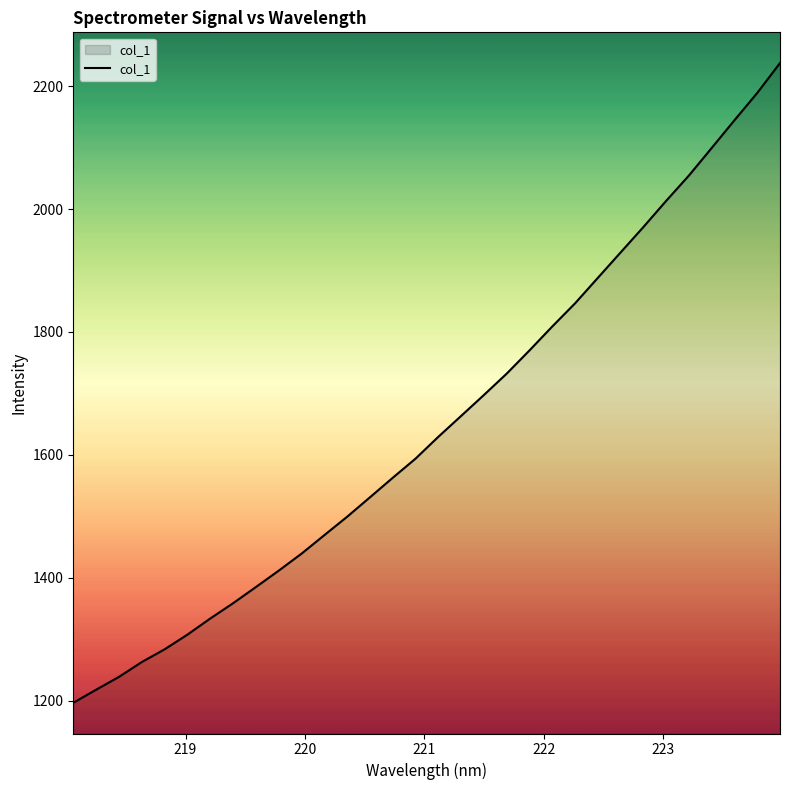

What is the difference between the maximum and minimum values?

1041.2